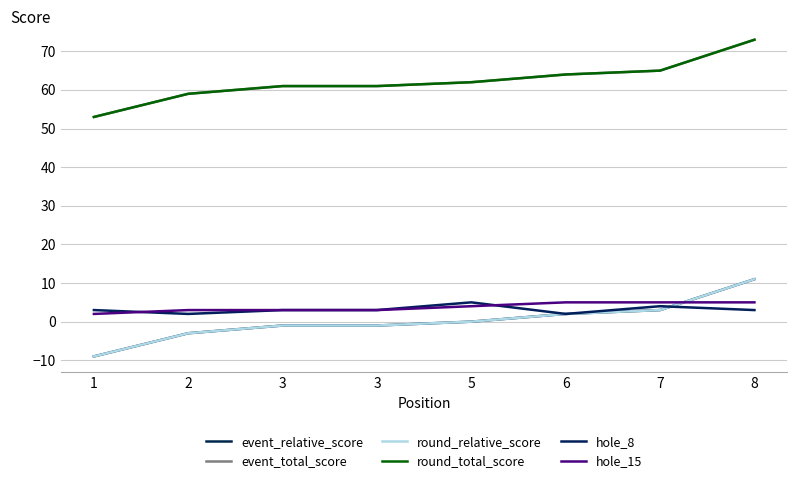

Is this an area chart (filled region under the line)?

No